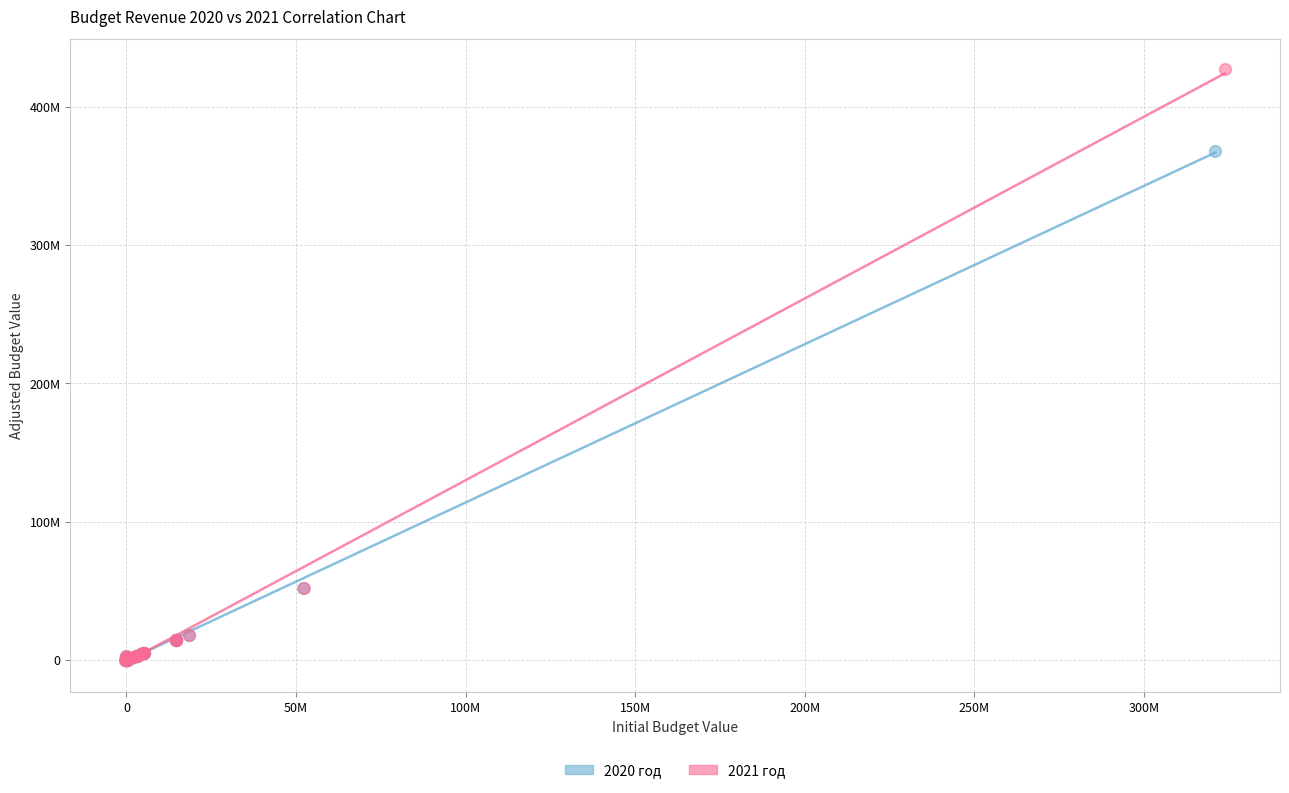

What are all the series names shown in the legend?

2020 год, 2021 год